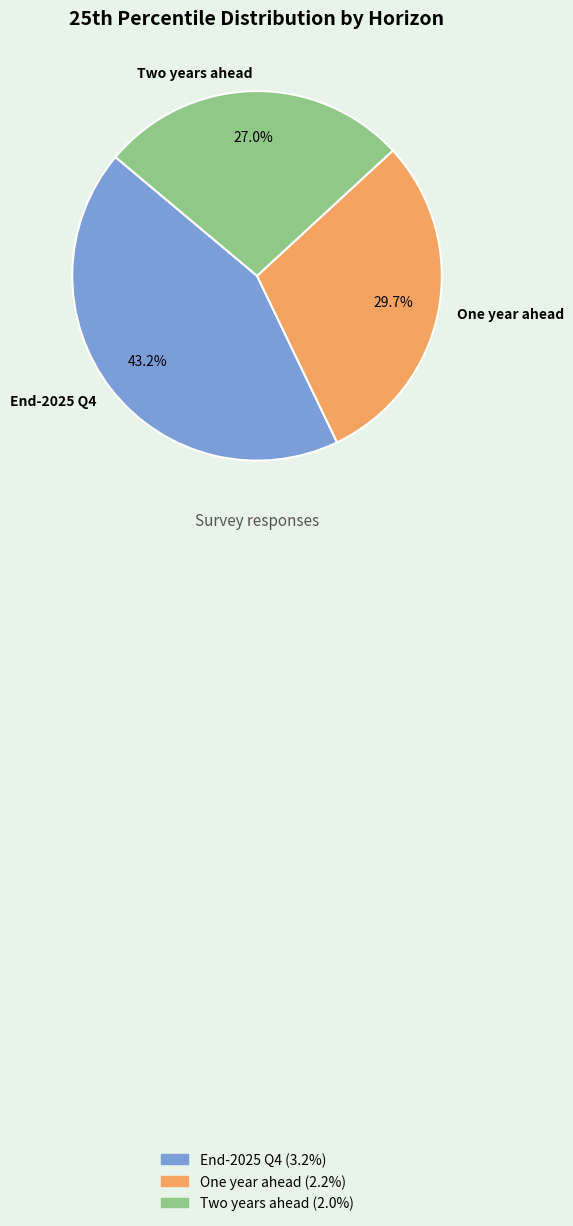

Which category has the biggest portion of the pie?

End-2025 Q4